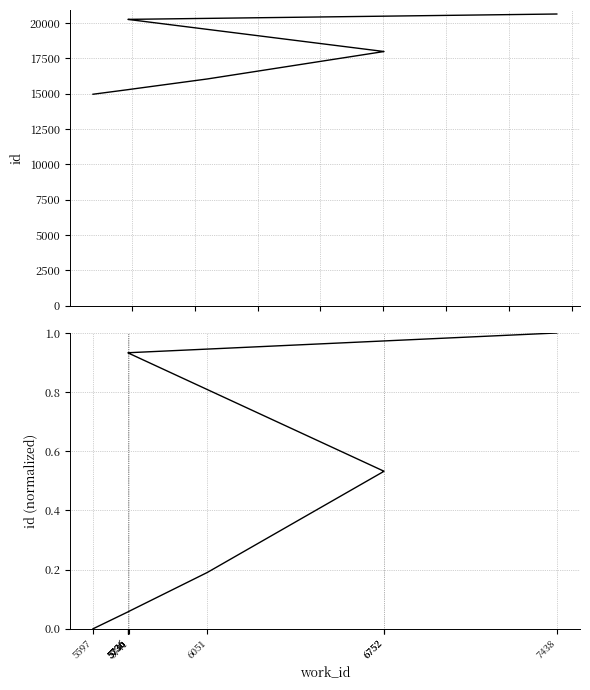

At which label is id closest to 17795?

6752